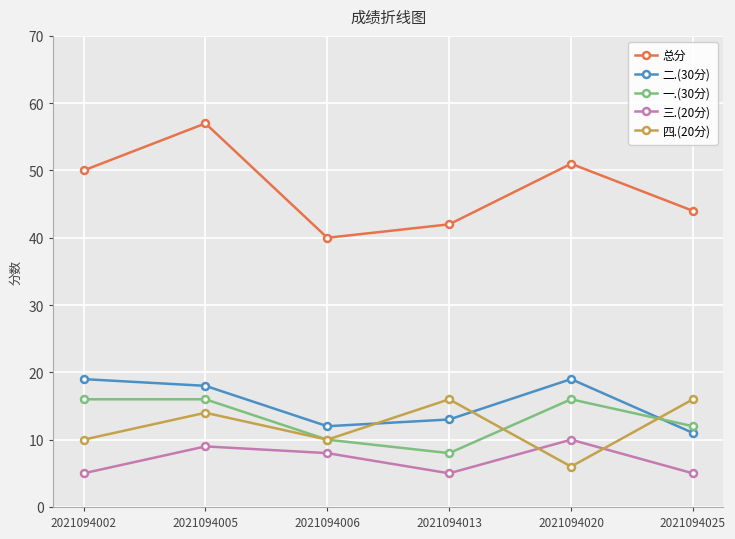

What is the total value across all series at 2021094005?

114